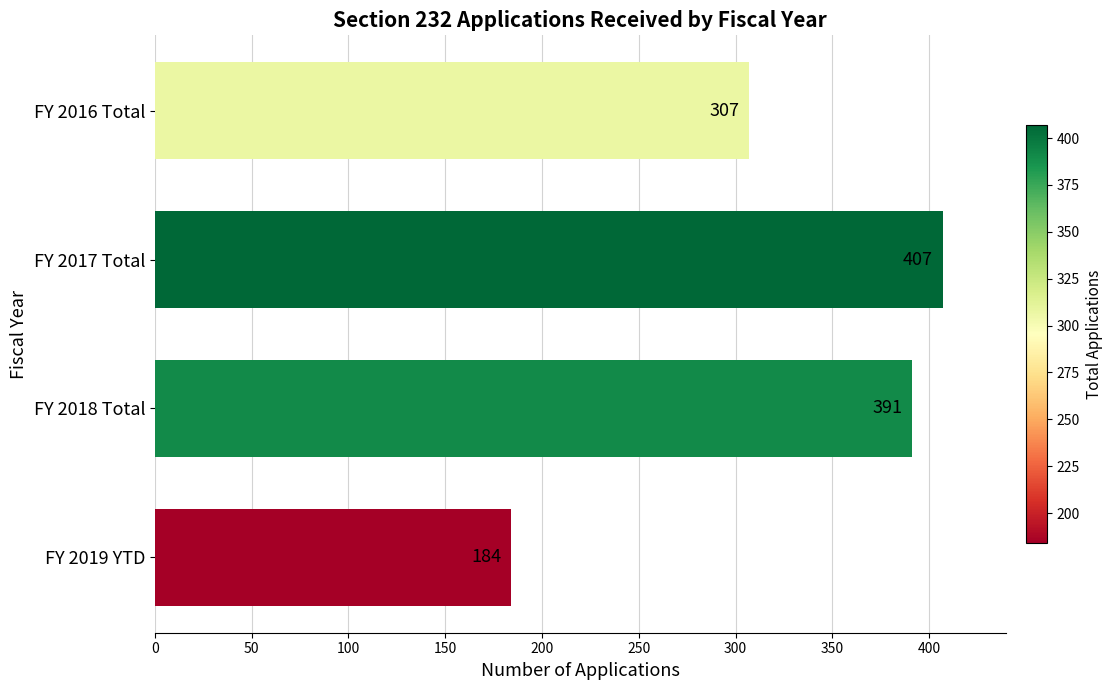

What is the sum of all values?

1289